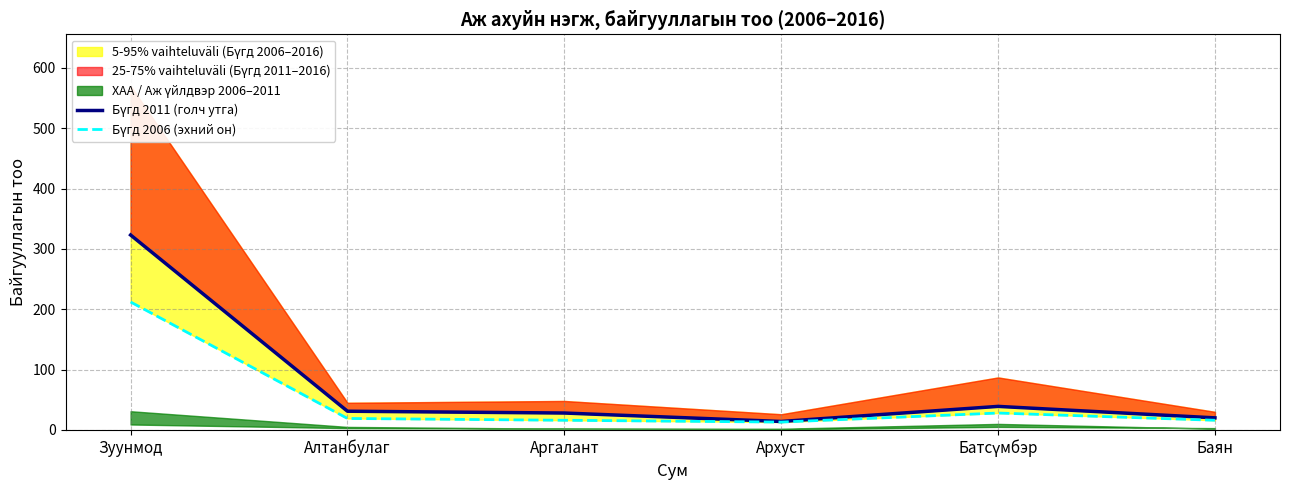

What is the difference between the Бүгд 2006 (эхний он) values at Аргалант and Алтанбулаг?

3